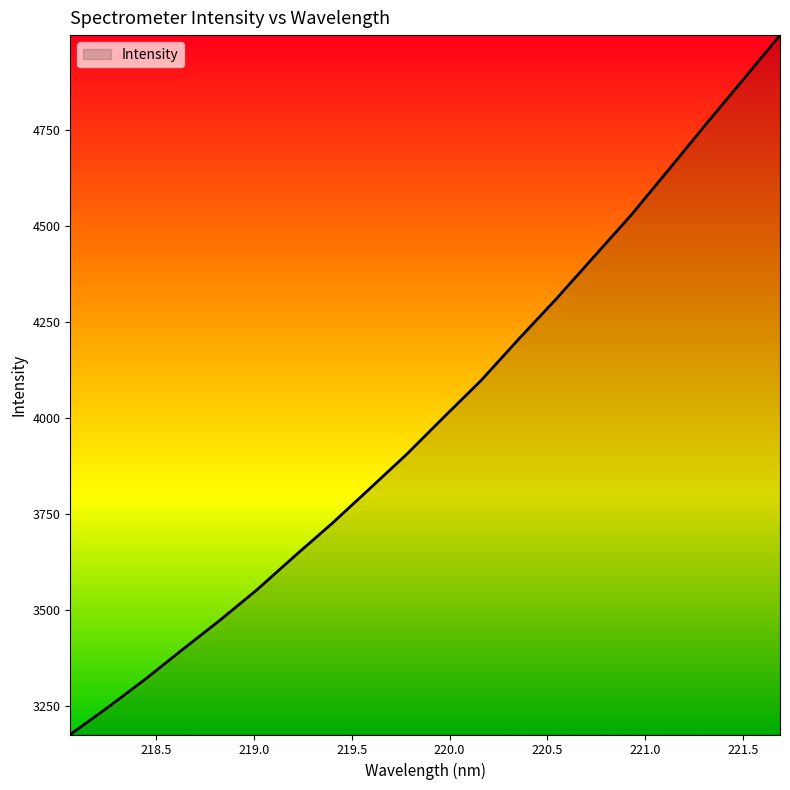

What is the maximum value shown in the chart?

4996.9